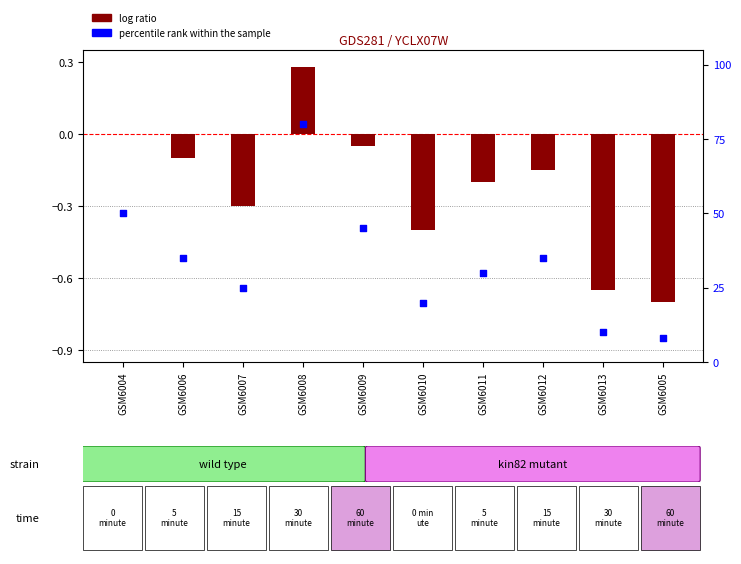

At which category is the sum across all series the highest?

GSM6008